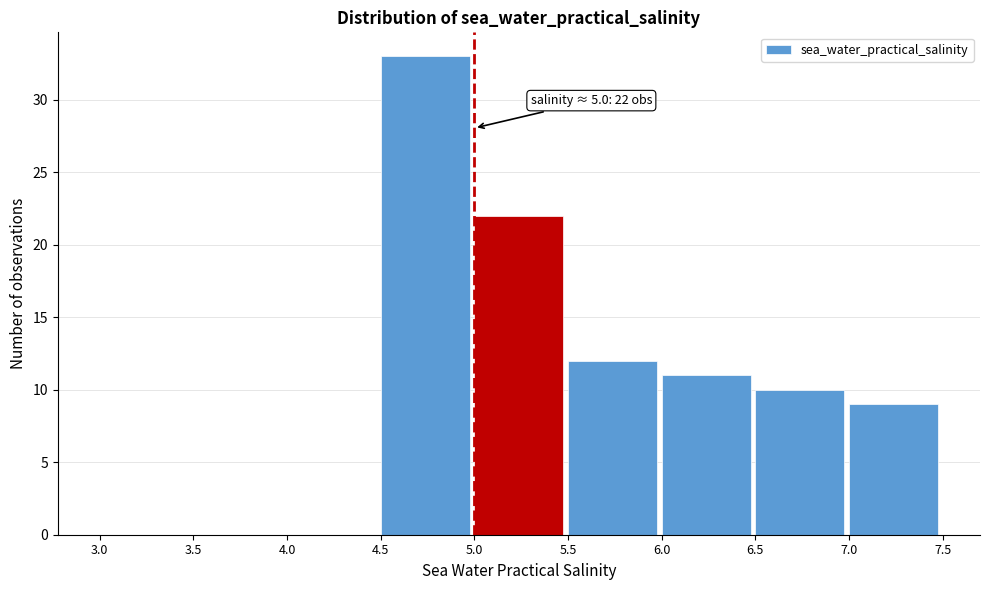

Which range on the x-axis has the tallest bar?

4.5 to 5.0